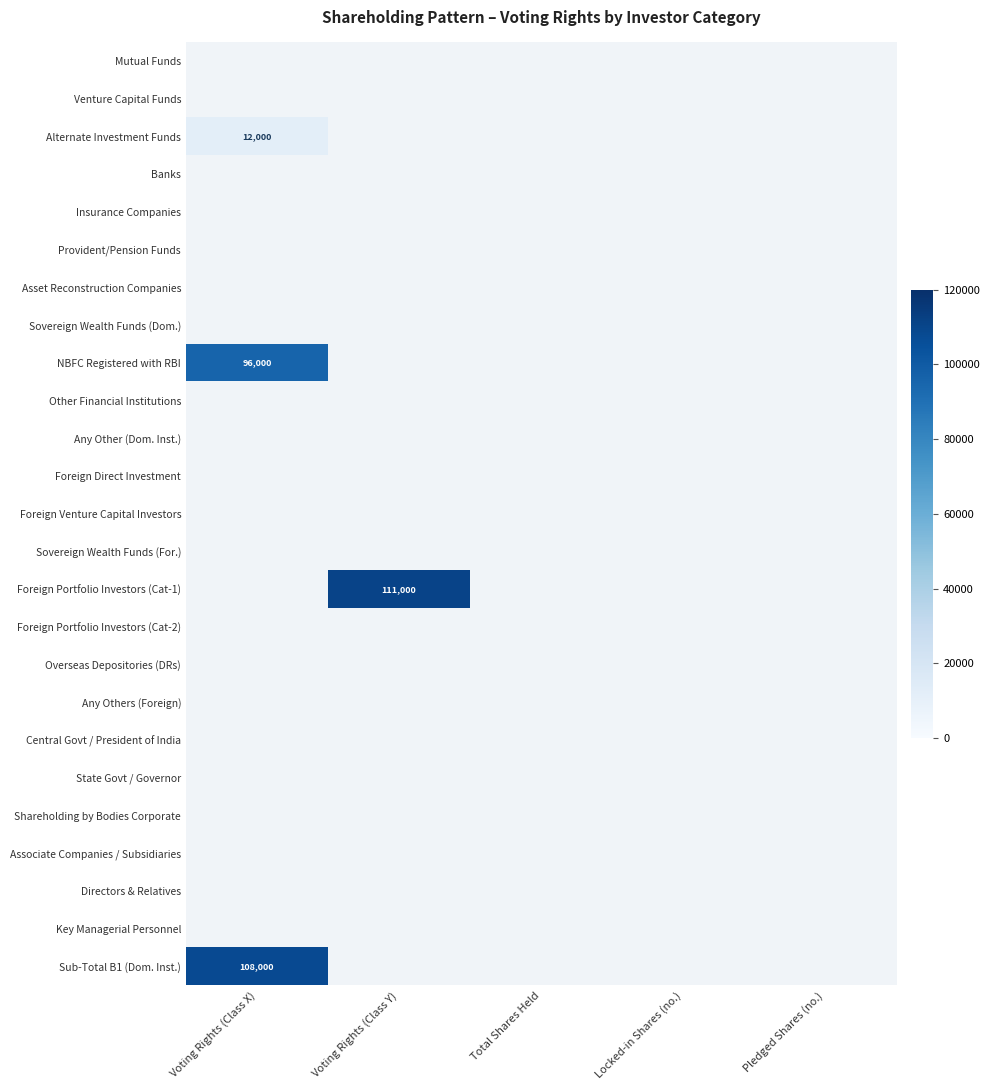

The value of Sub-Total B1 (Dom. Inst.) at Voting Rights (Class X) is 108000. True or false?

True